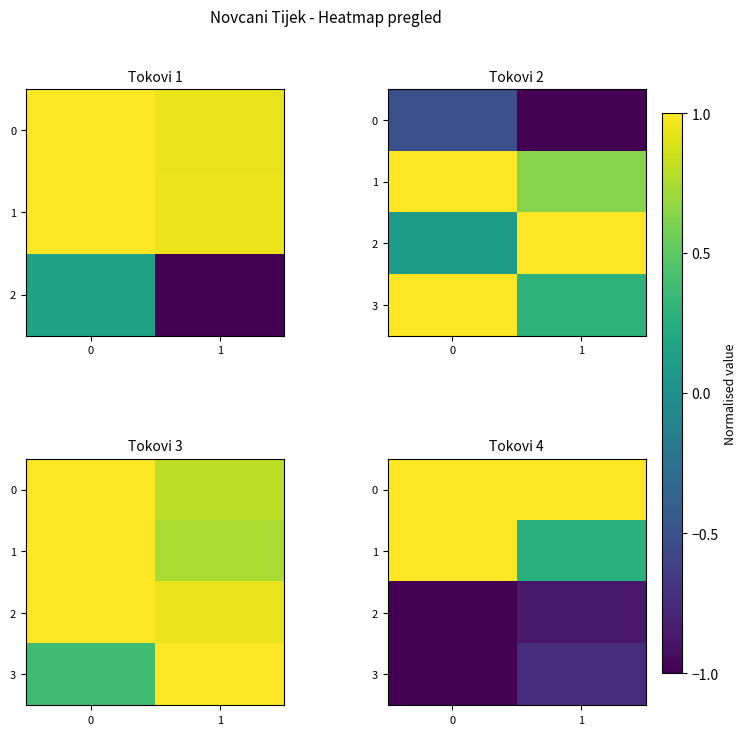

What is the sum of the 2 values at 0 and 1?

-1.9